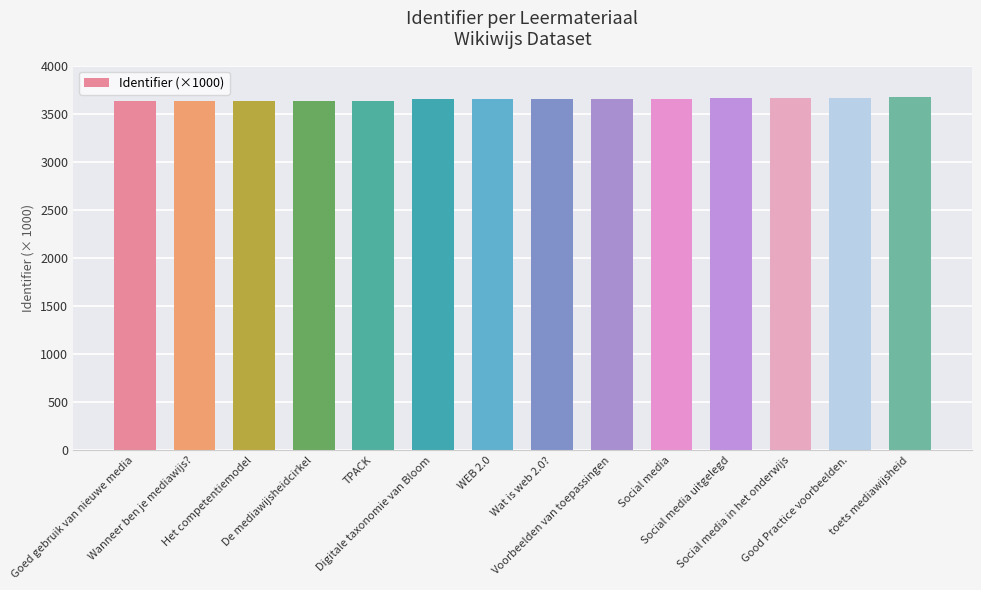

How many distinct data groups are displayed?

1